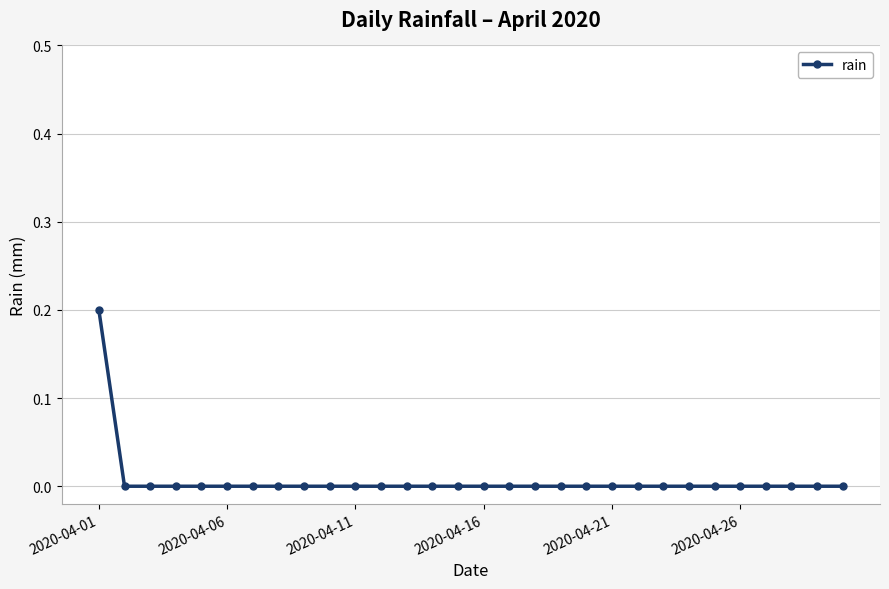

Reading left to right, what are all the values shown in this chart?

0.2	0.0	0.0	0.0	0.0	0.0	0.0	0.0	0.0	0.0	0.0	0.0	0.0	0.0	0.0	0.0	0.0	0.0	0.0	0.0	0.0	0.0	0.0	0.0	0.0	0.0	0.0	0.0	0.0	0.0